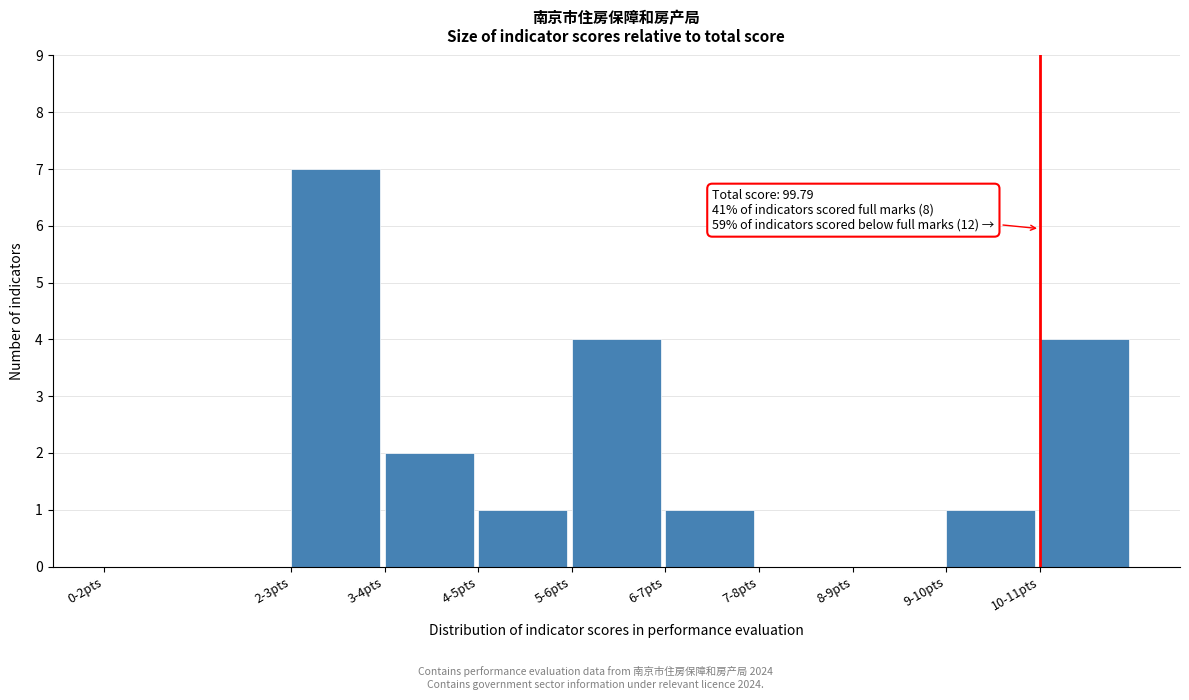

Reading left to right, extract all data points from this chart.

0-2pts=0	2-3pts=7	3-4pts=2	4-5pts=1	5-6pts=4	6-7pts=1	7-8pts=0	8-9pts=0	9-10pts=1	10-11pts=4